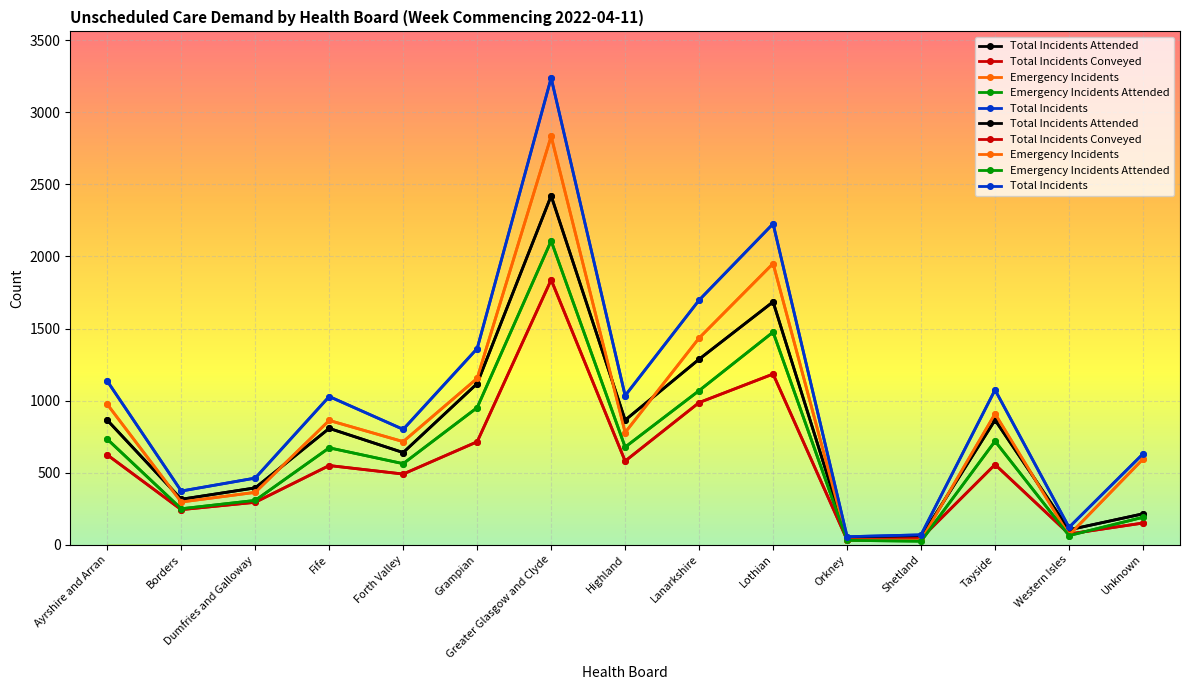

How many data points in Total Incidents Attended are above 807?

7